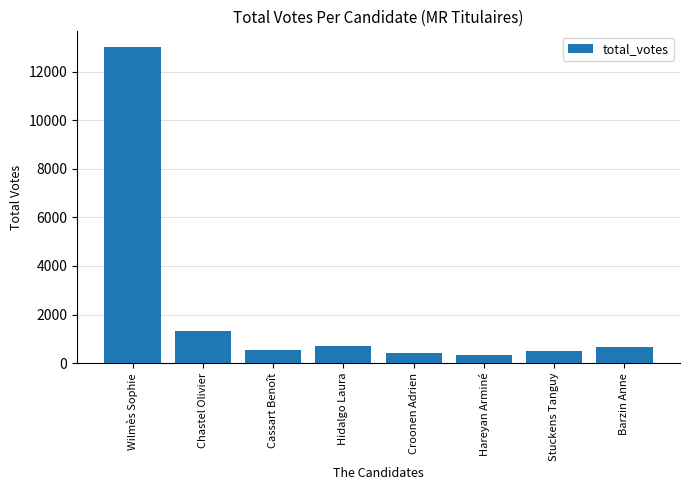

What is the label of the 8th bar from the left?

Barzin Anne